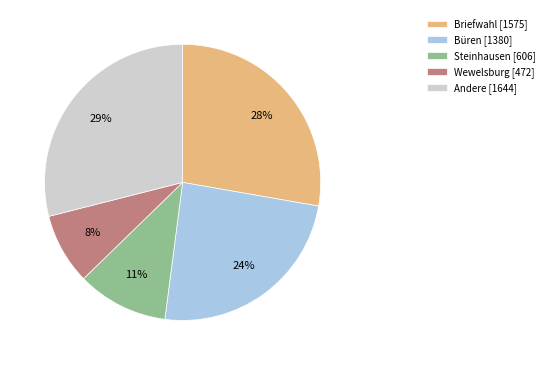

To the nearest percent, what is the average slice percentage?

20%